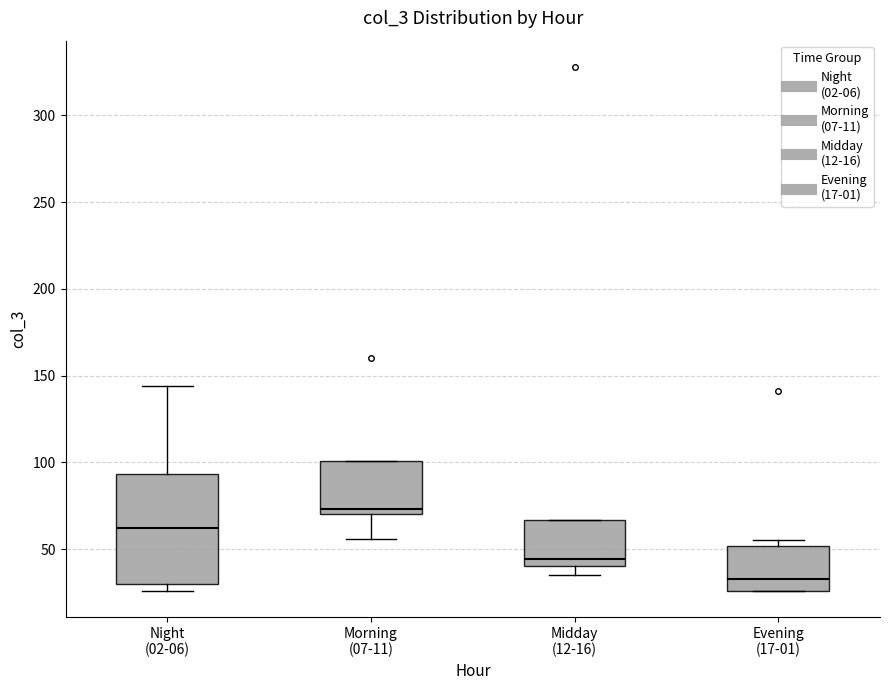

Comparing the boxes themselves (not the whiskers), which one is the tallest?

Night (02-06)